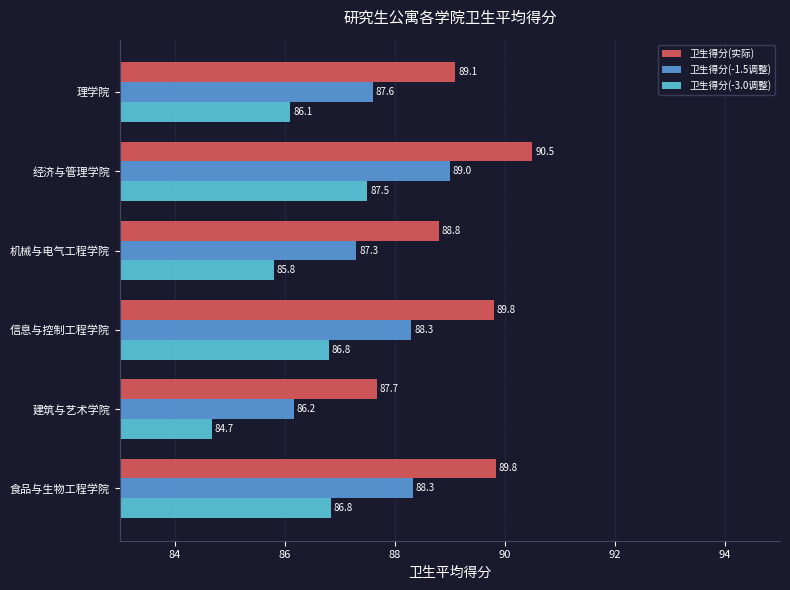

The 卫生得分(-3.0调整) series shows 87.5 at 经济与管理学院. True or false?

True